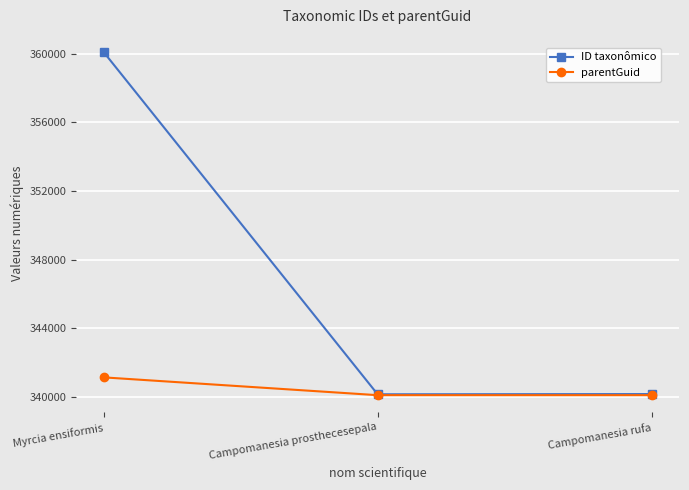

What is the label of the 1st point from the left?

Myrcia ensiformis